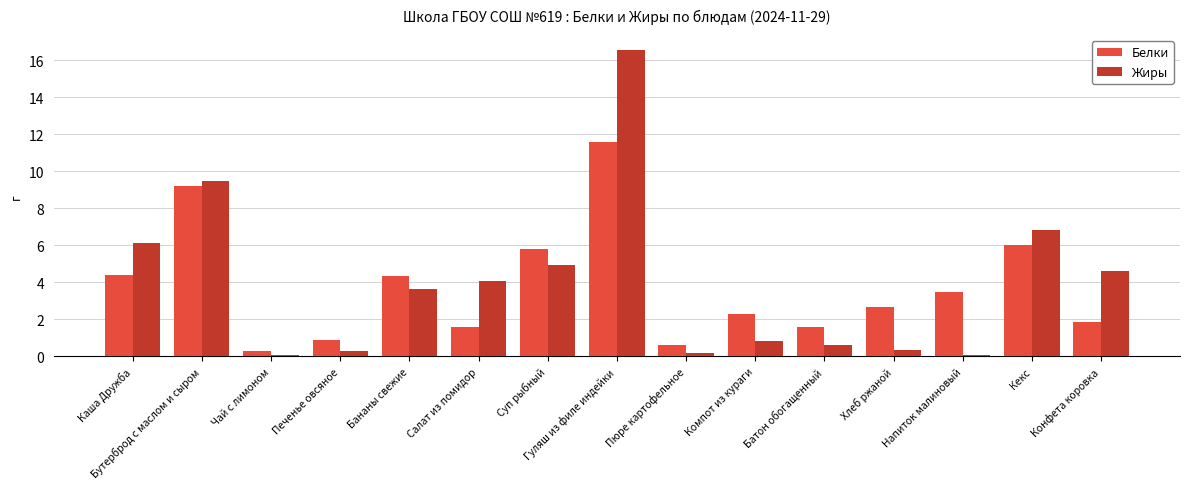

Which series has the largest range (max minus min)?

Жиры